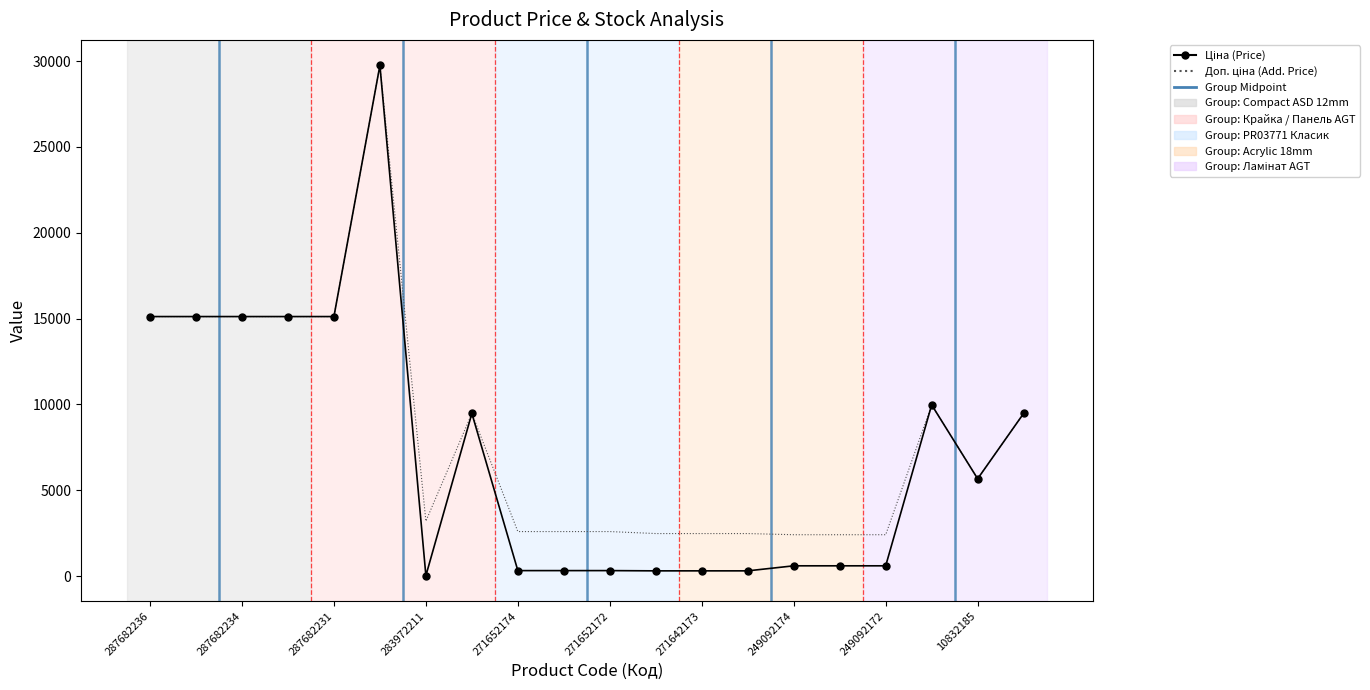

Is the value of Доп. ціна (Add. Price) at 271652174 greater than the value of Ціна (Price) at 11?

Yes